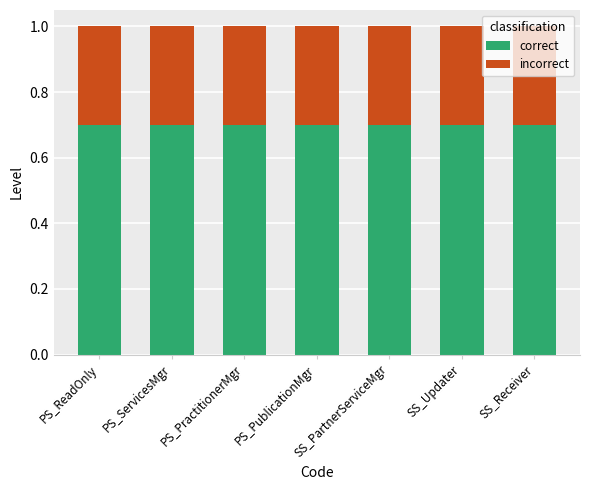

What is the lowest value of the correct series?

0.7